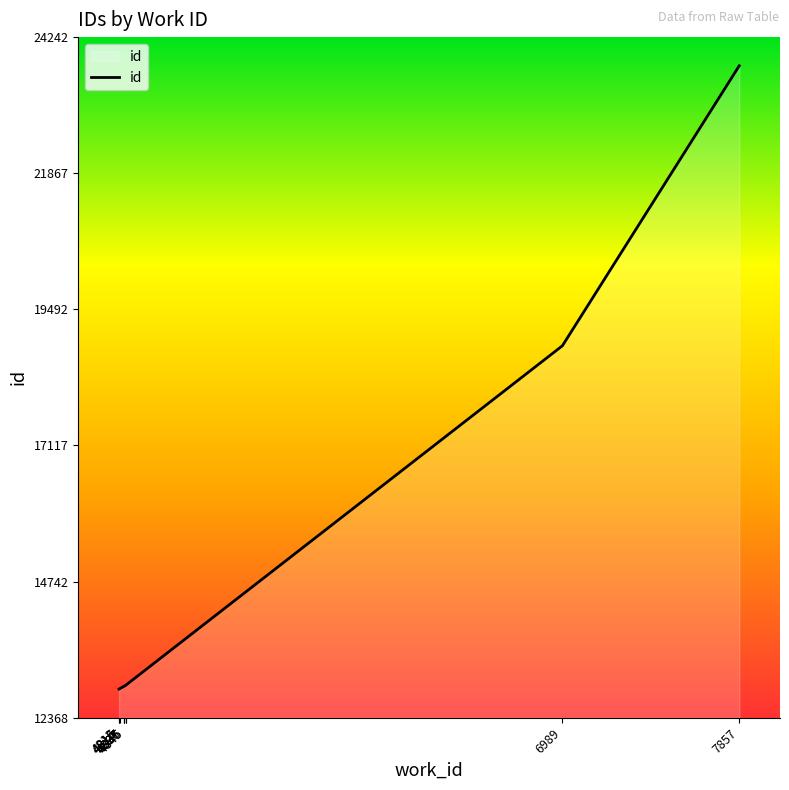

What is the change in value from 4845 to 7857?

+10811